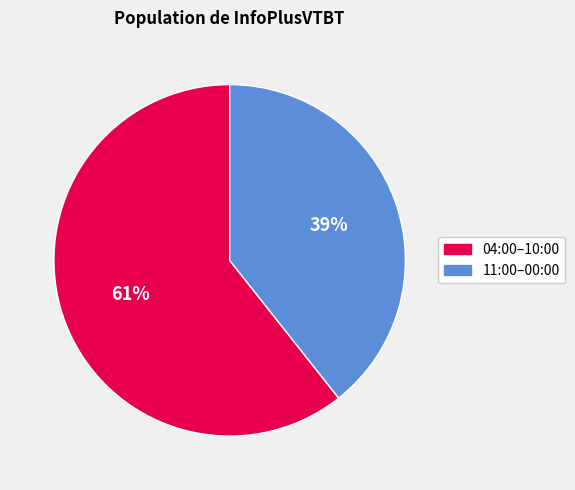

To the nearest percent, what is the average slice percentage?

50%